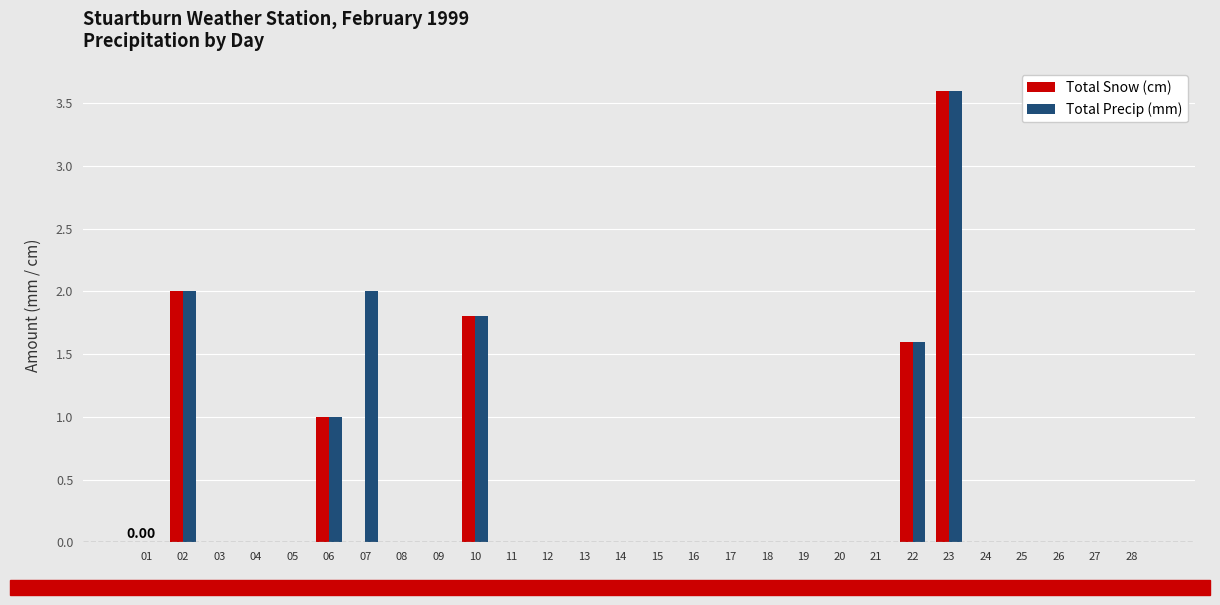

Count the number of categories in the chart.

28